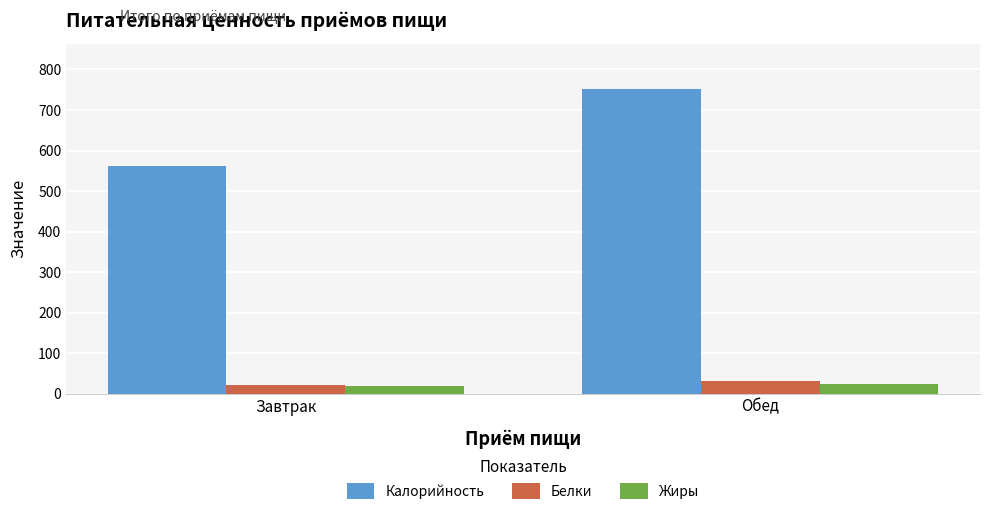

Is it true that Белки equals 30.0 at Обед?

True